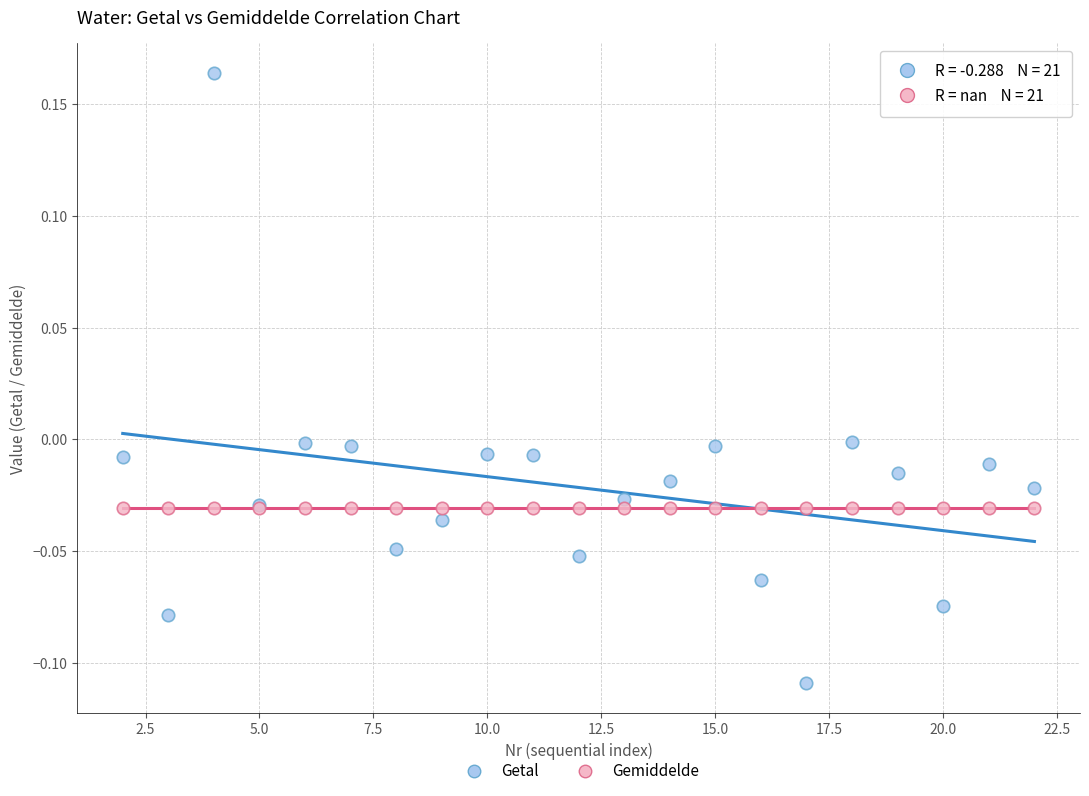

Which series reaches the minimum Y coordinate?

Getal